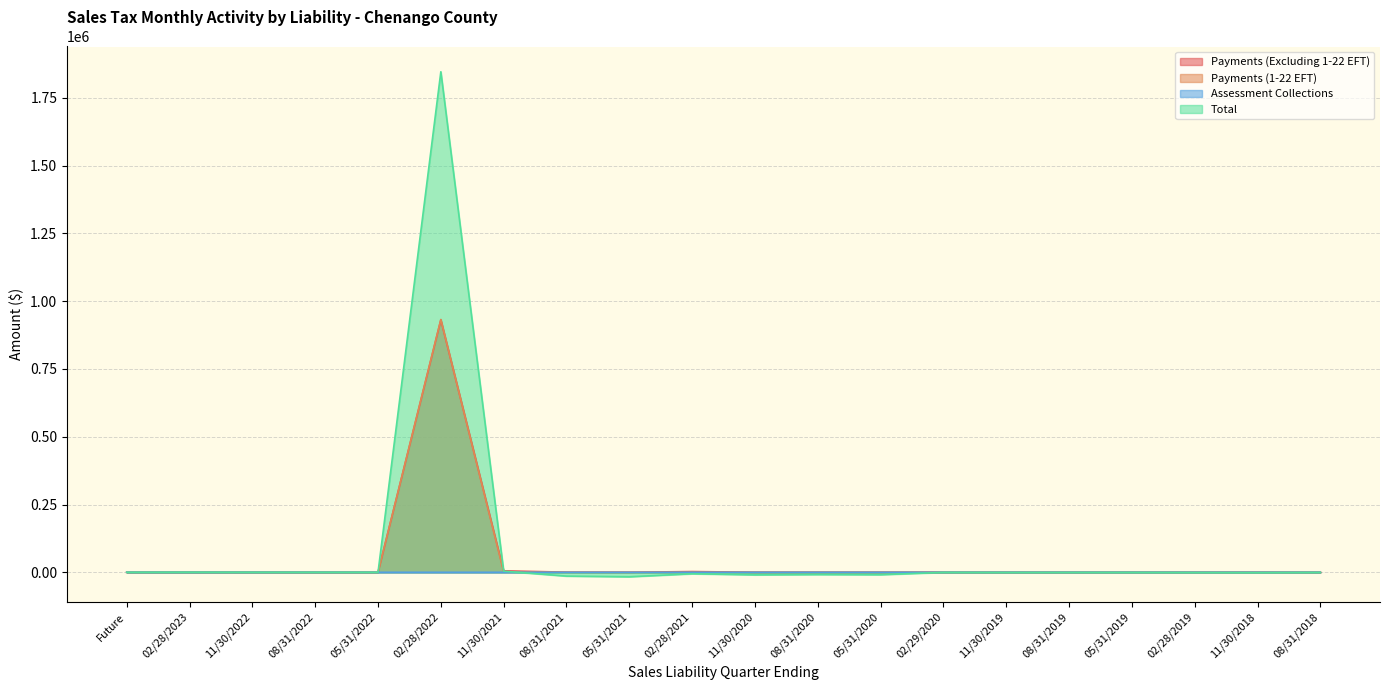

True or false: Assessment Collections and Payments (1-22 EFT) intersect in this chart.

False